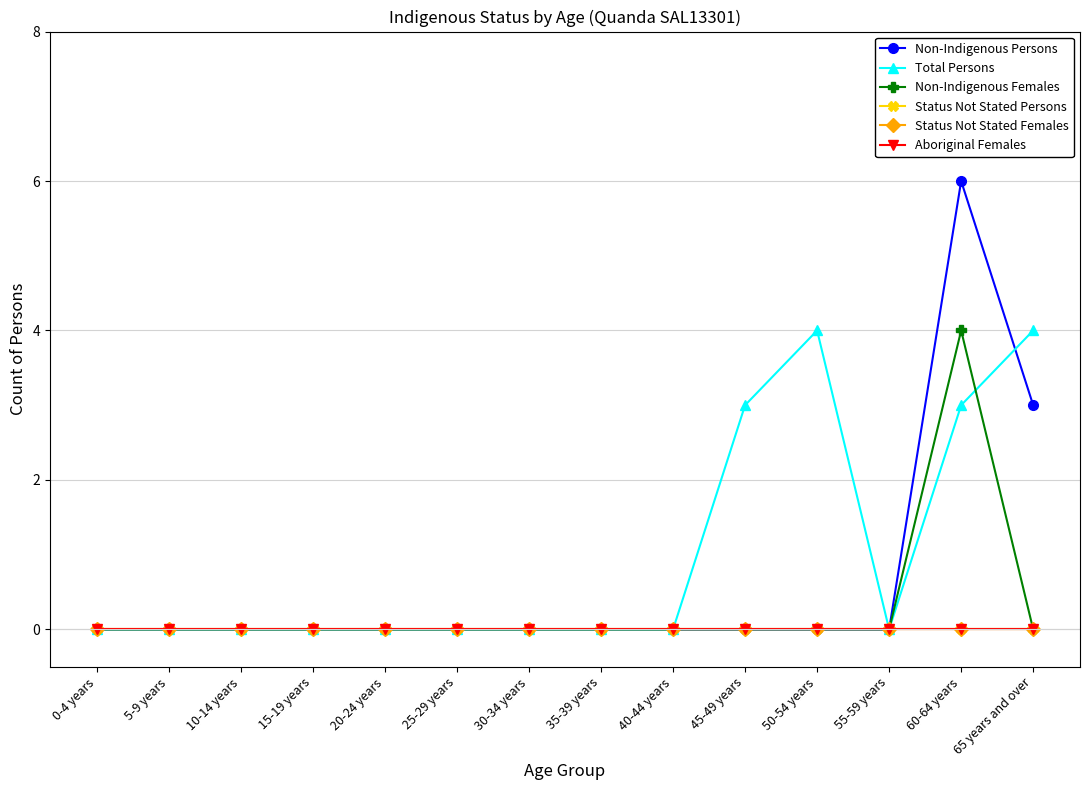

What is the maximum value shown in the chart?

6